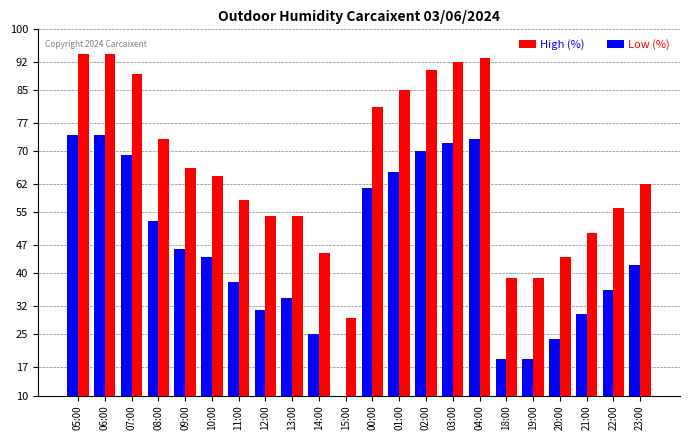

Reading right to left, extract all data points from this chart.

High (%): 23:00=62	22:00=56	21:00=50	20:00=44	19:00=39	18:00=39	04:00=93	03:00=92	02:00=90	01:00=85	00:00=81	15:00=29	14:00=45	13:00=54	12:00=54	11:00=58	10:00=64	09:00=66	08:00=73	07:00=89	06:00=94	05:00=94
Low (%): 23:00=42	22:00=36	21:00=30	20:00=24	19:00=19	18:00=19	04:00=73	03:00=72	02:00=70	01:00=65	00:00=61	15:00=10	14:00=25	13:00=34	12:00=31	11:00=38	10:00=44	09:00=46	08:00=53	07:00=69	06:00=74	05:00=74